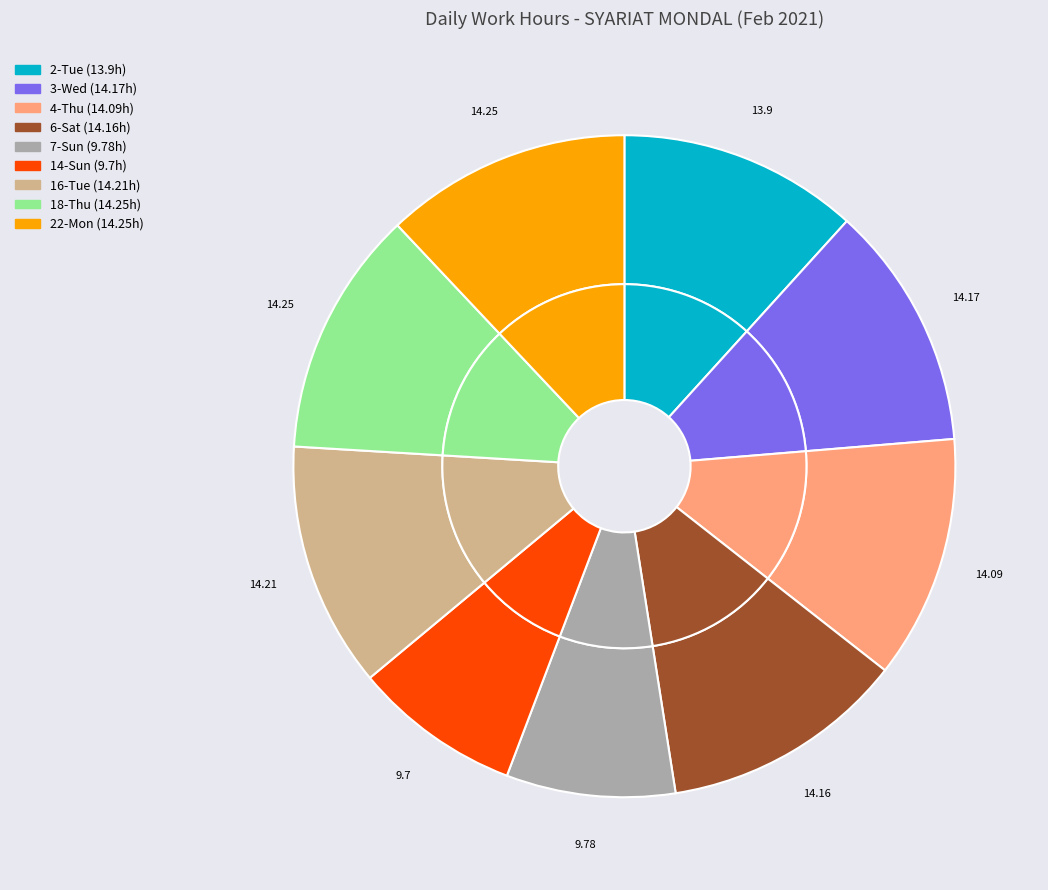

What percentage is the 7-Sun slice, to the nearest percent?

8%